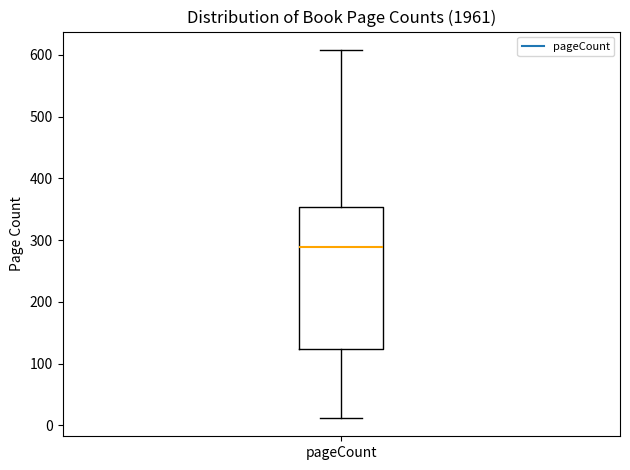

Read this box plot against the y-axis: the position of the median line, the range covered by the box, and the ends of both whiskers. The values are not printed on the chart, so give them approximately, as read against the axis.

median 290, box 120 to 350, whiskers 10 to 610